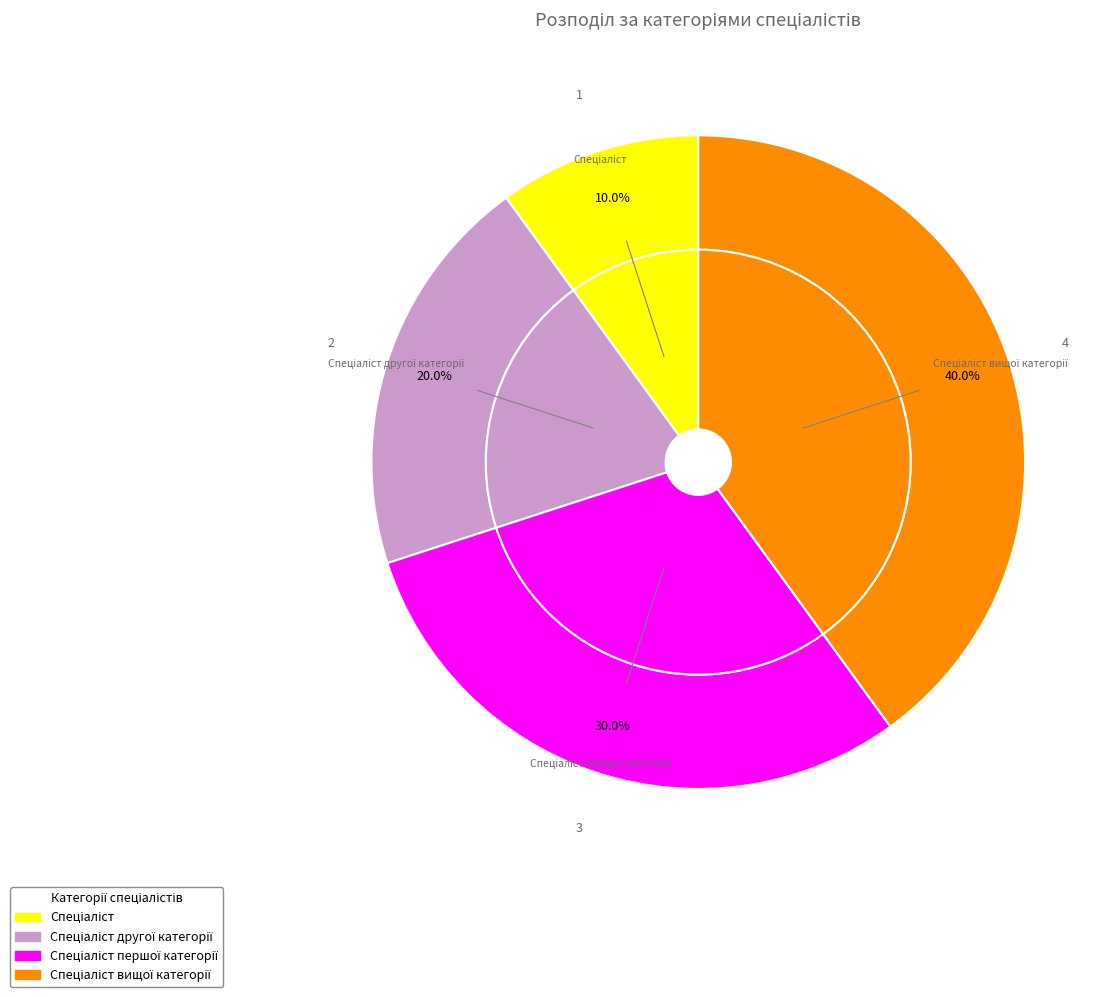

What is the total percentage of Спеціаліст другої категорії and Спеціаліст вищої категорії?

60.0%